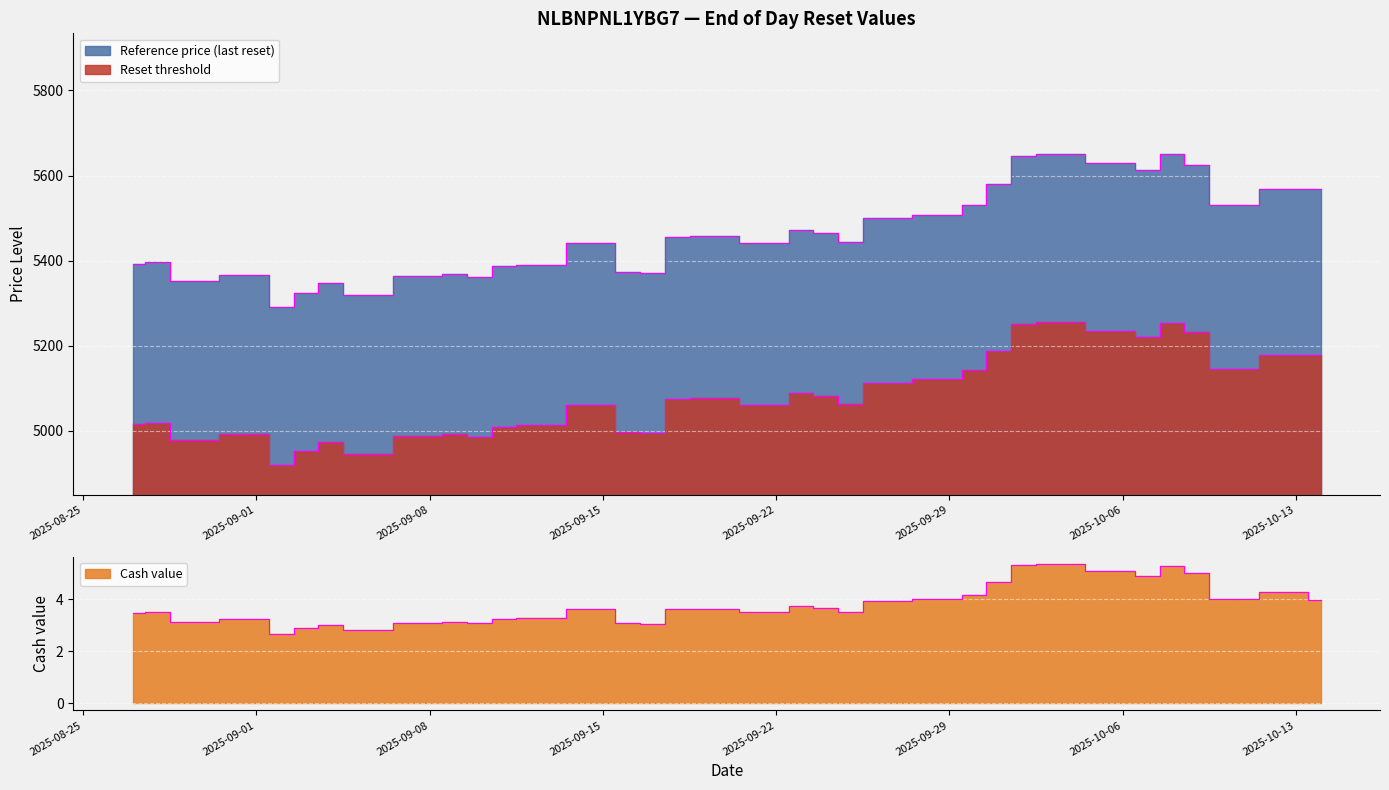

What is the sum of the Reference price (last reset) values at 2025-09-08 and 2025-09-02?

10653.9